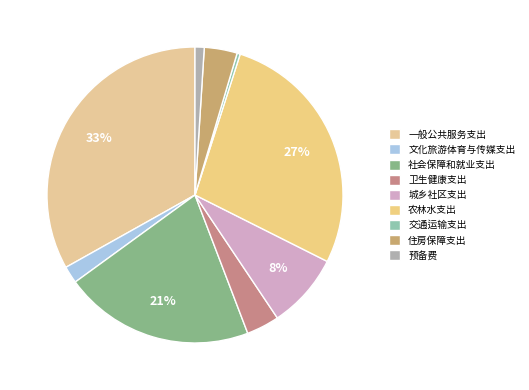

Approximately how many times larger is the value at 文化旅游体育与传媒支出 compared to 预备费?

1.9